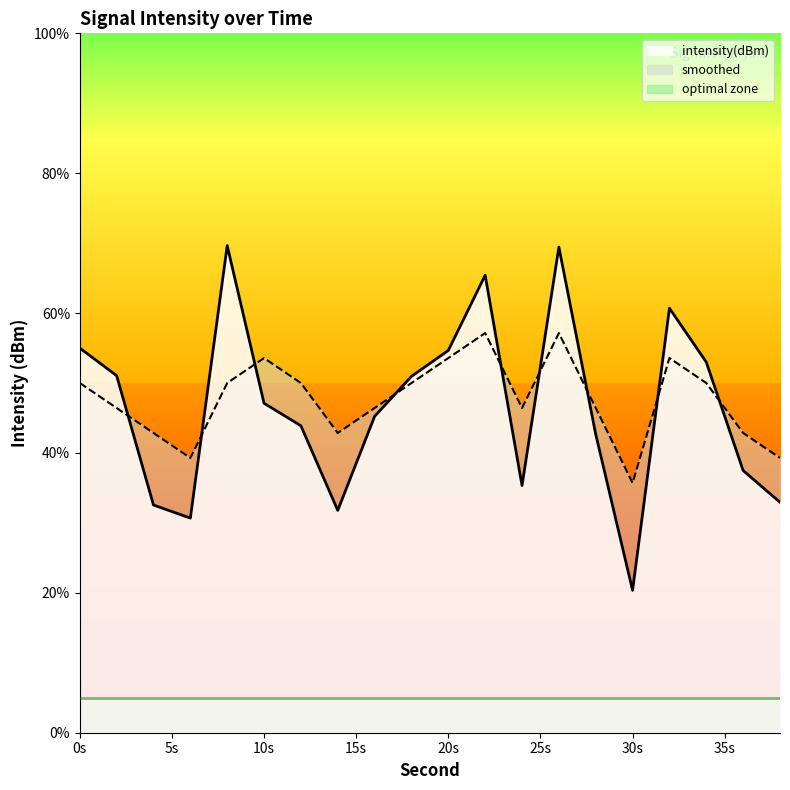

True or false: intensity(dBm) and smoothed intersect in this chart.

True